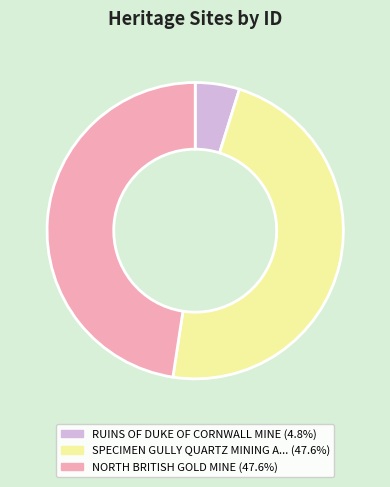

Is there a majority slice in this chart?

No